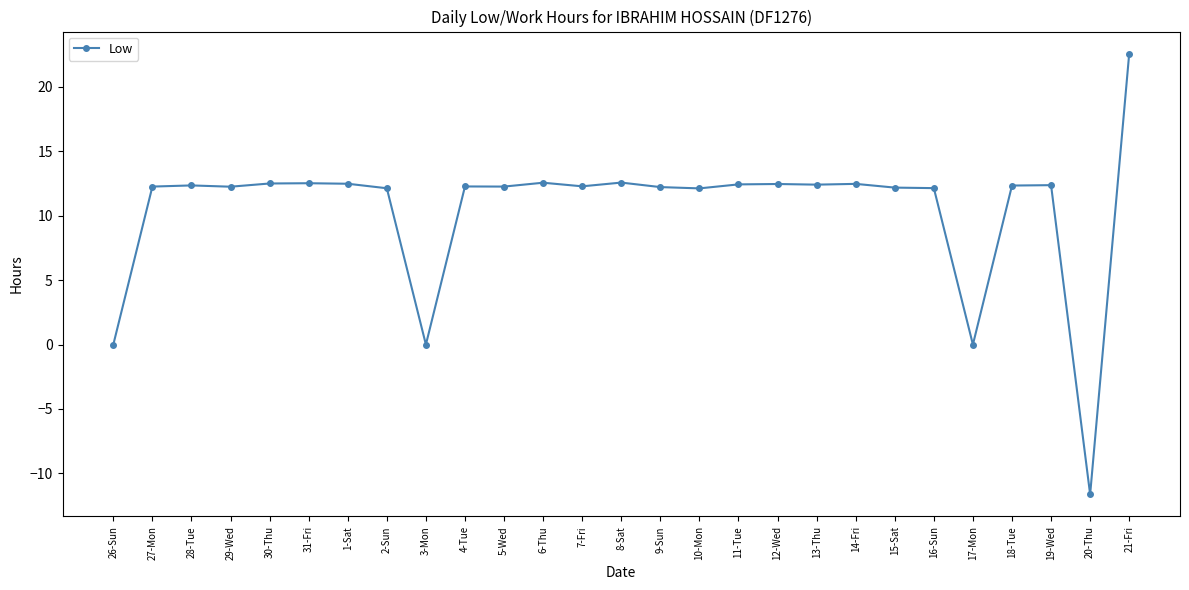

At which category does the chart reach its minimum across all series?

20-Thu